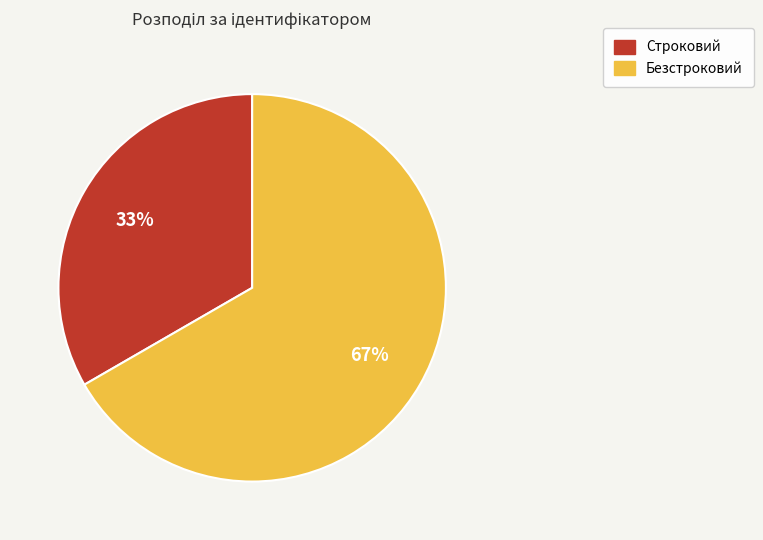

Is the sum of Строковий and Безстроковий greater than half?

Yes